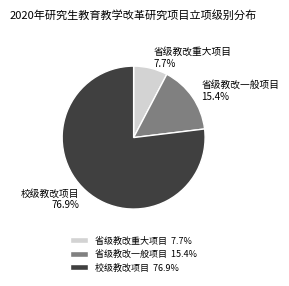

Is there any slice that represents more than half of the pie?

Yes